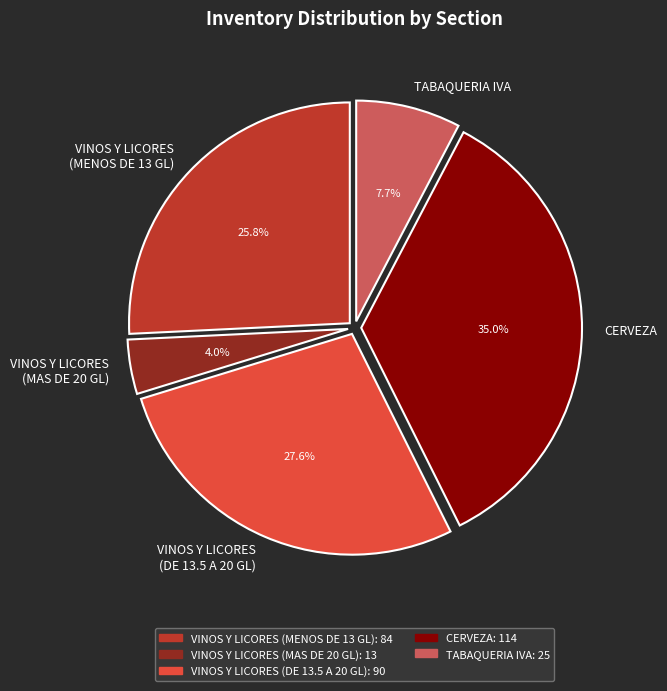

True or false: VINOS Y LICORES (MENOS DE 13 GL) accounts for 16% of the total.

False